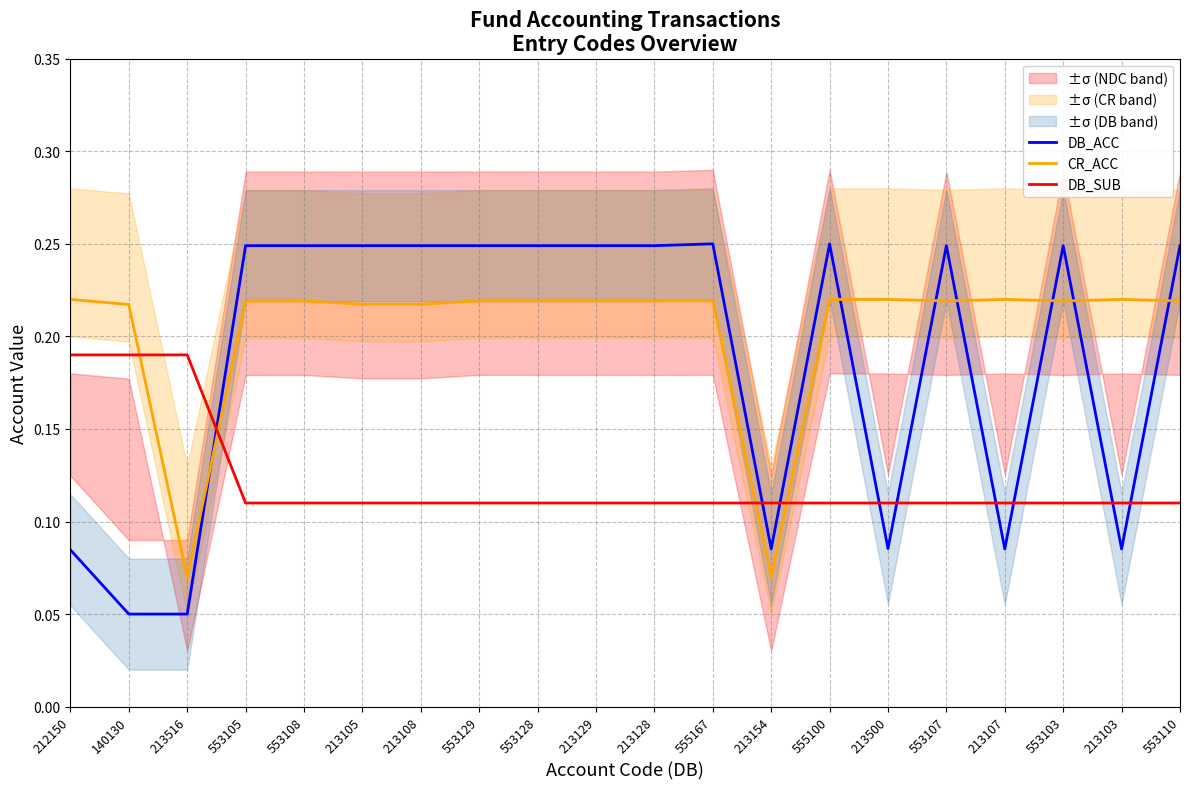

How many intersections are there between DB_SUB and DB_ACC?

9